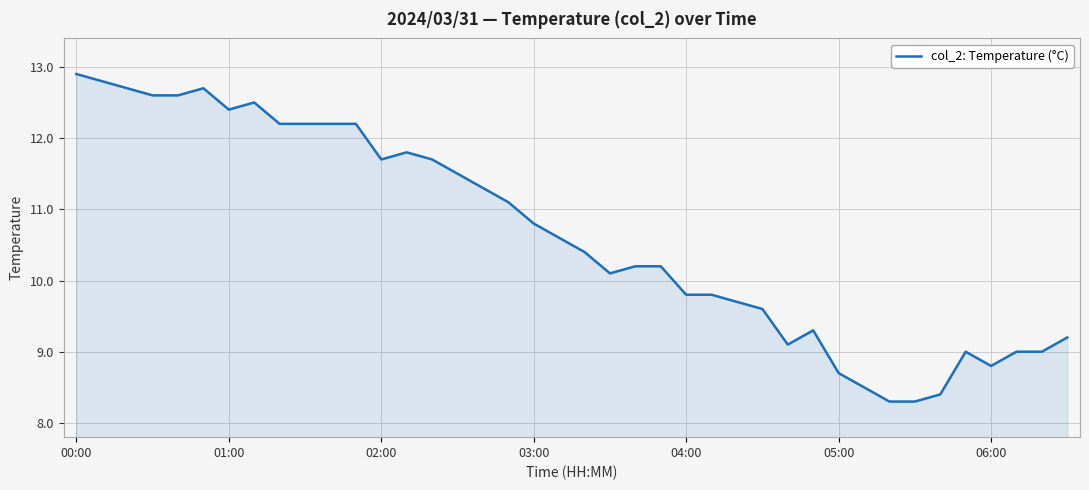

What is the maximum value shown in the chart?

12.9